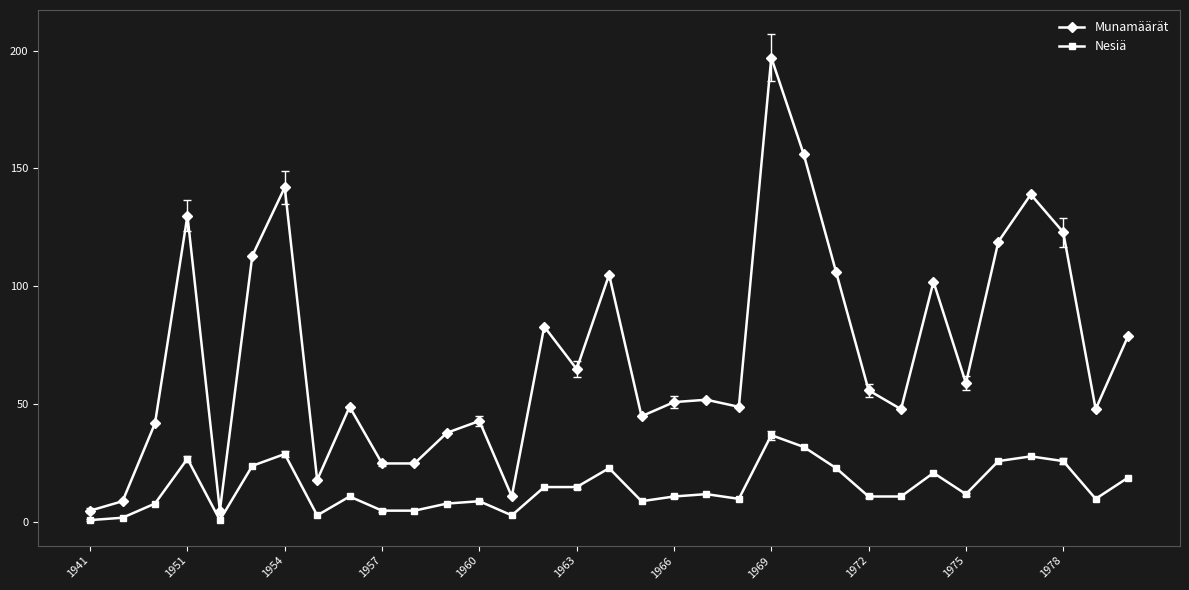

What are all the series names shown in the legend?

Munamäärät, Nesiä